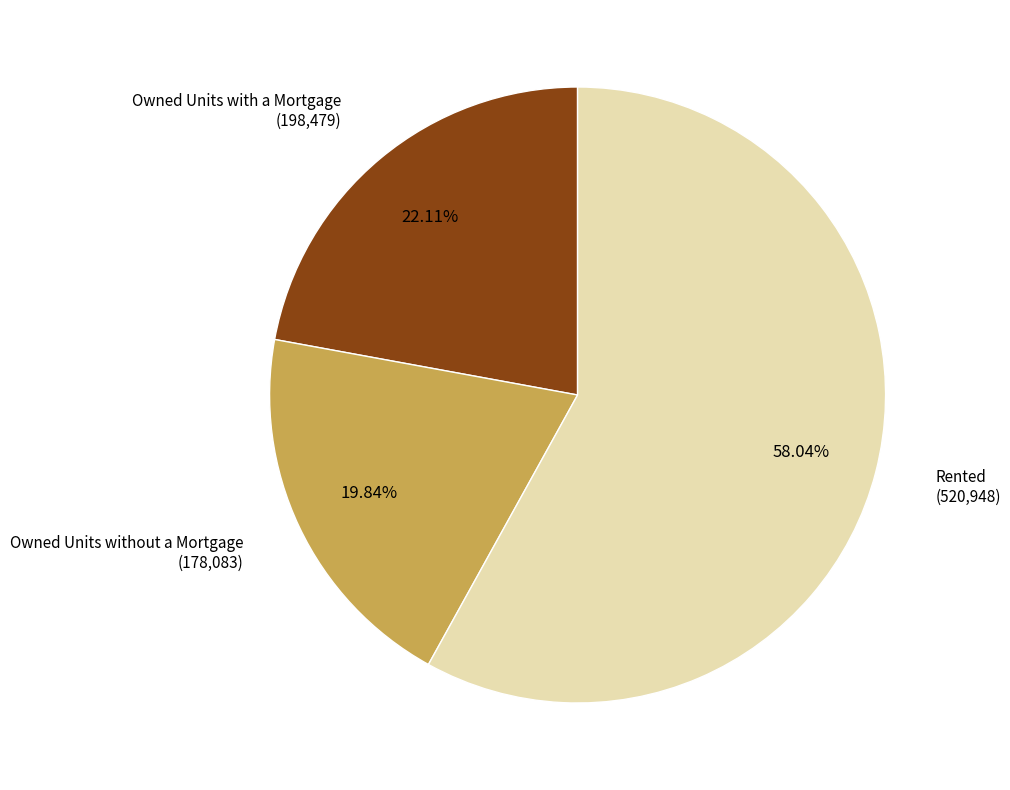

Which has a higher value, Rented or Owned Units without a Mortgage?

Rented